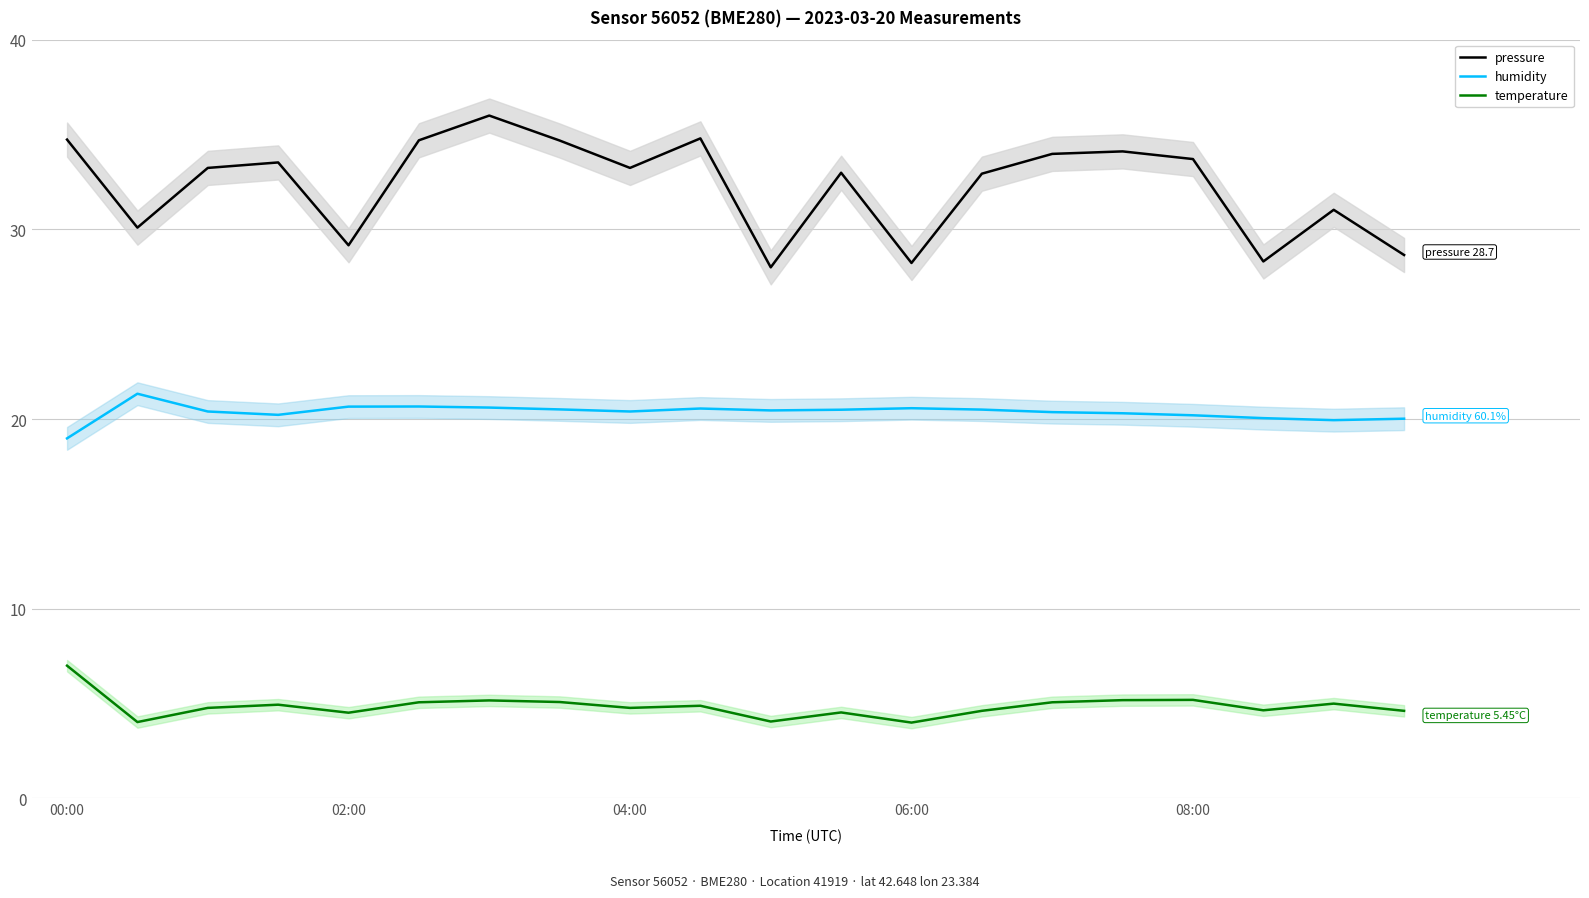

True or false: pressure has a value of 34.7 at 00:00.

True